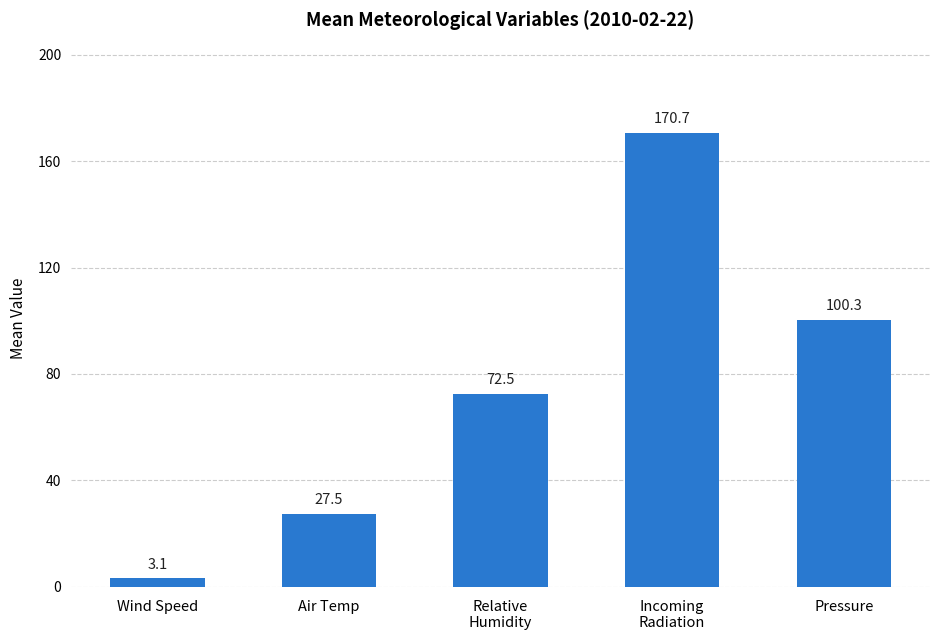

What is the label of the 5th bar from the left?

Pressure